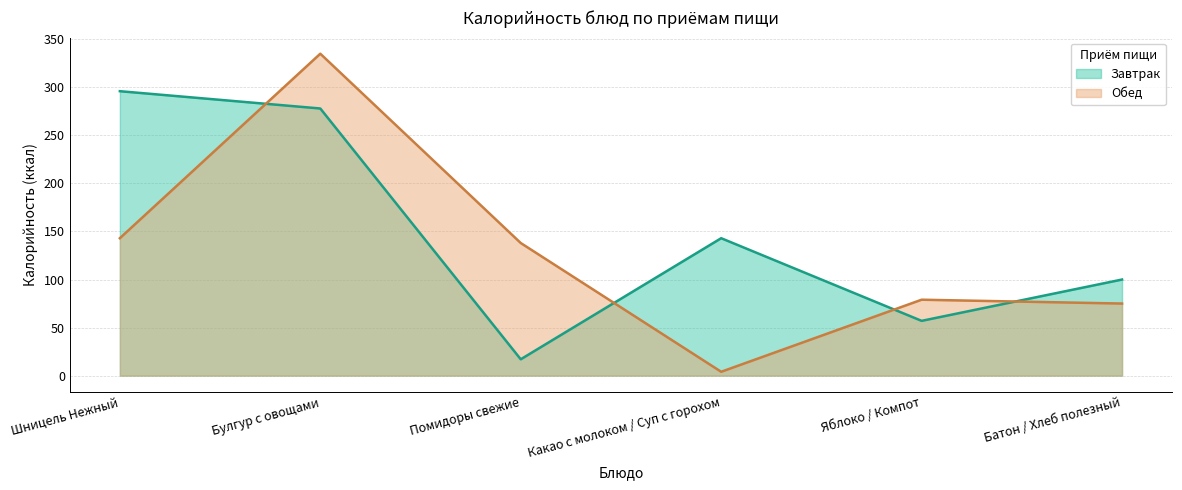

Where is the first local minimum for Завтрак?

Помидоры свежие